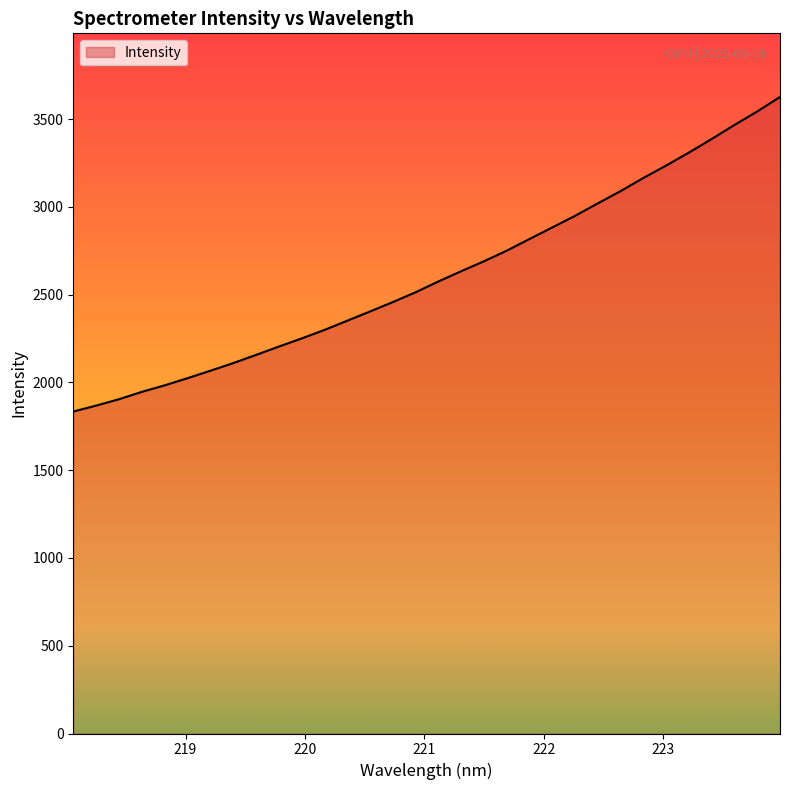

What is the maximum value shown in the chart?

3625.6